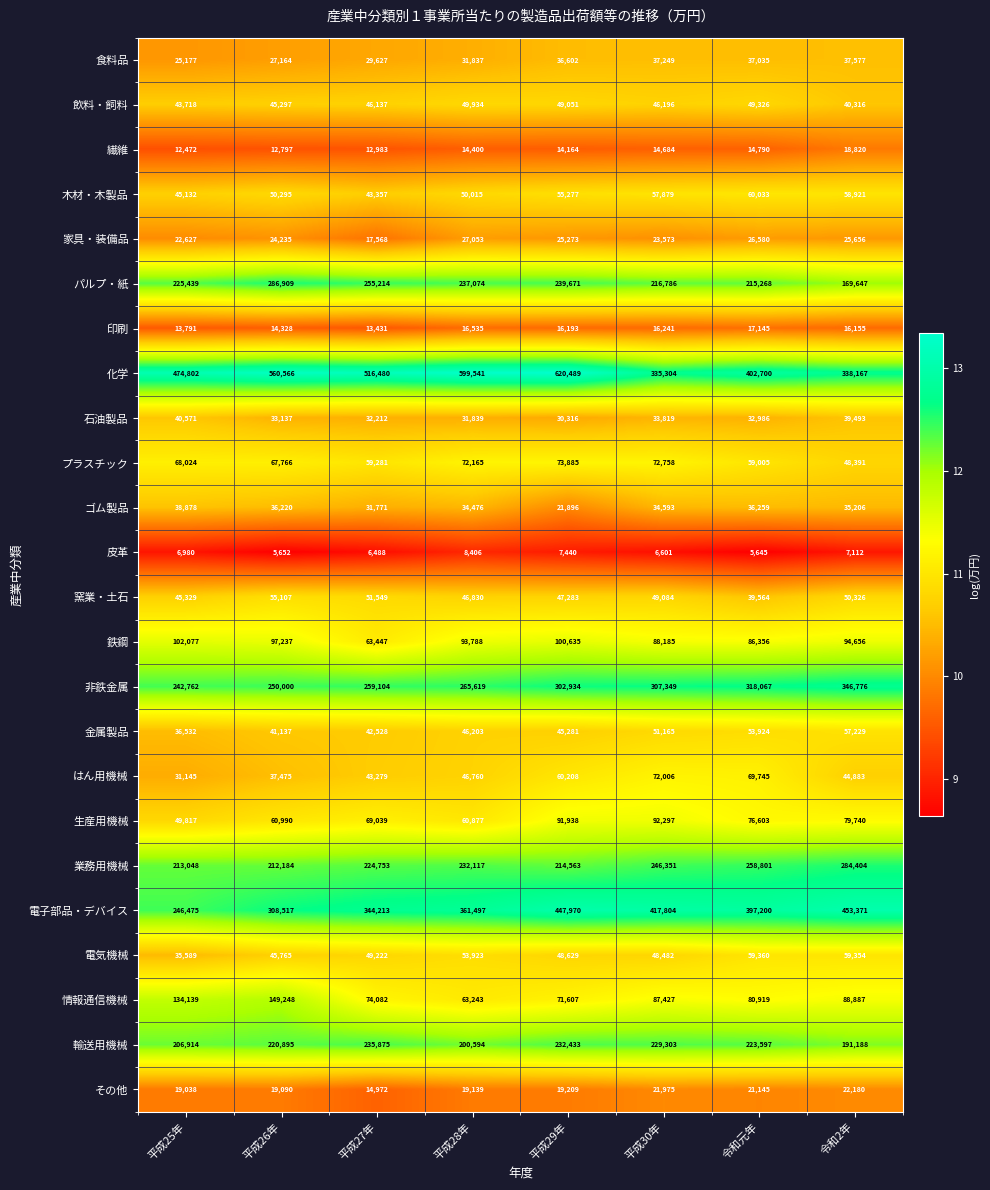

True or false: 電子部品・デバイス has a value of 224871 at 平成29年.

False